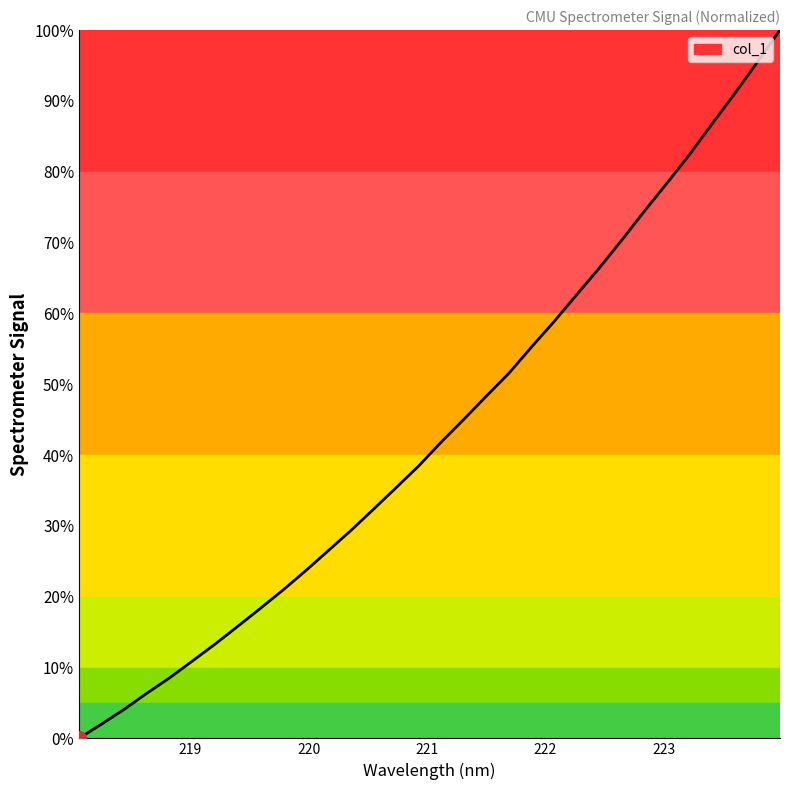

Reading left to right, transcribe all the data shown in this chart.

0.0	2.0	4.1	6.4	8.5	10.9	13.3	15.8	18.3	20.9	23.6	26.5	29.3	32.3	35.4	38.4	41.8	45.0	48.3	51.5	55.3	58.8	62.6	66.4	70.4	74.4	78.4	82.5	86.8	91.1	95.5	100.0